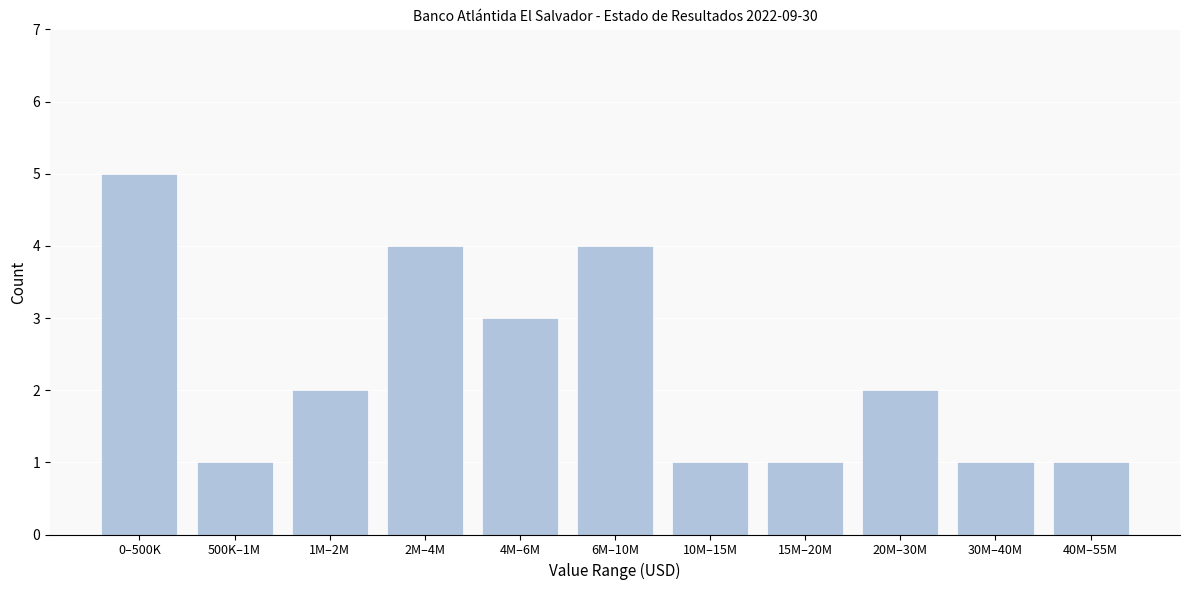

Reading right to left, what are all the values shown in this chart?

40M–55M=1	30M–40M=1	20M–30M=2	15M–20M=1	10M–15M=1	6M–10M=4	4M–6M=3	2M–4M=4	1M–2M=2	500K–1M=1	0–500K=5